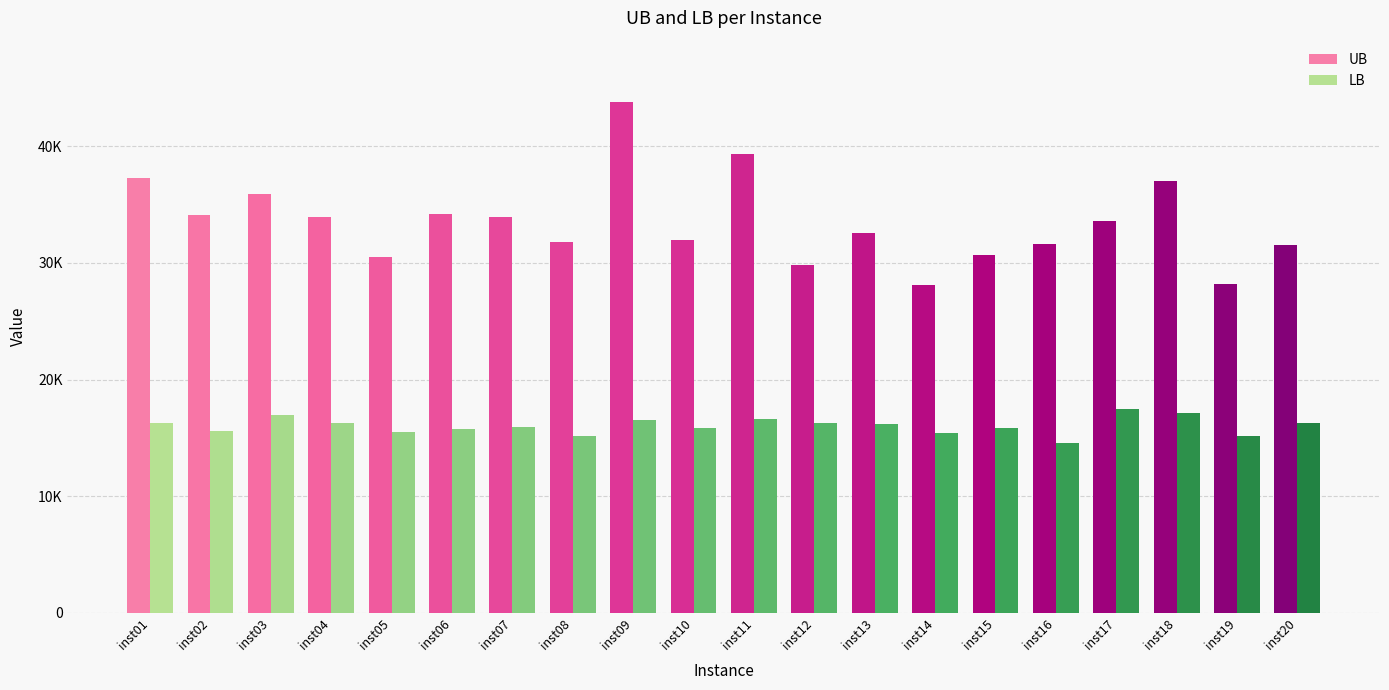

Is the value of LB at inst15 greater than the value of UB at inst07?

No